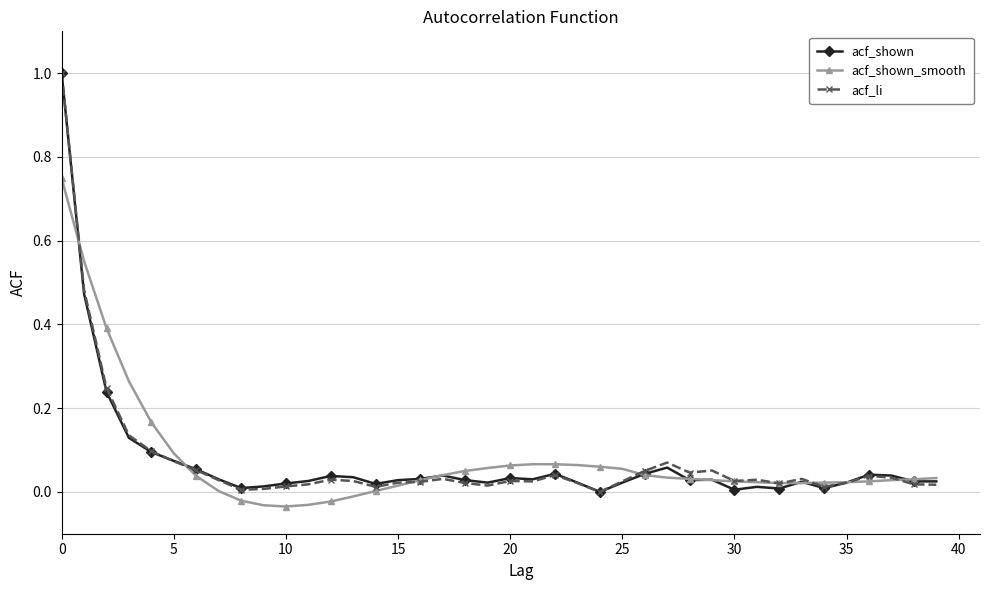

What is the difference between the maximum and minimum values in the acf_li series?

1.0